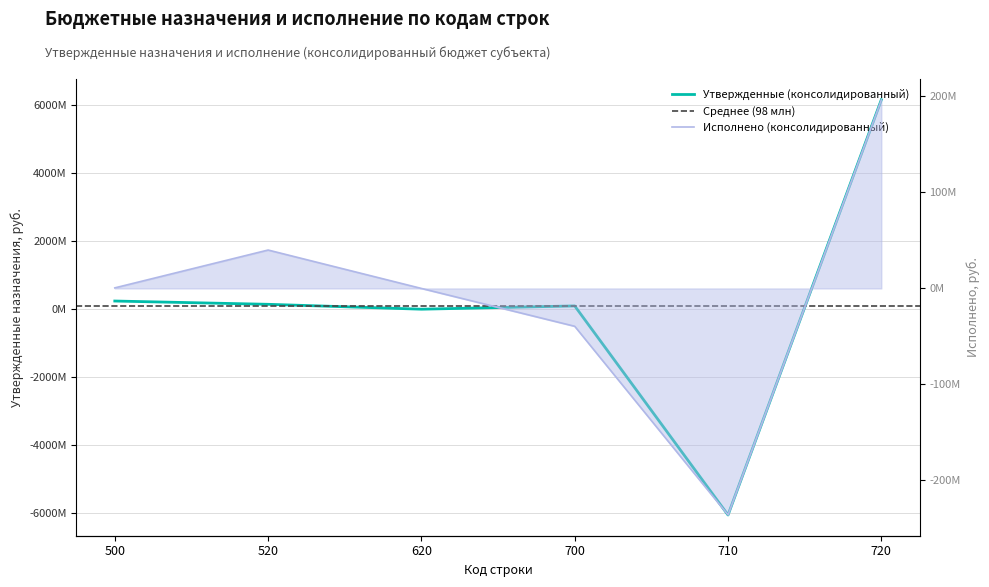

How many categories are shown in the chart?

6